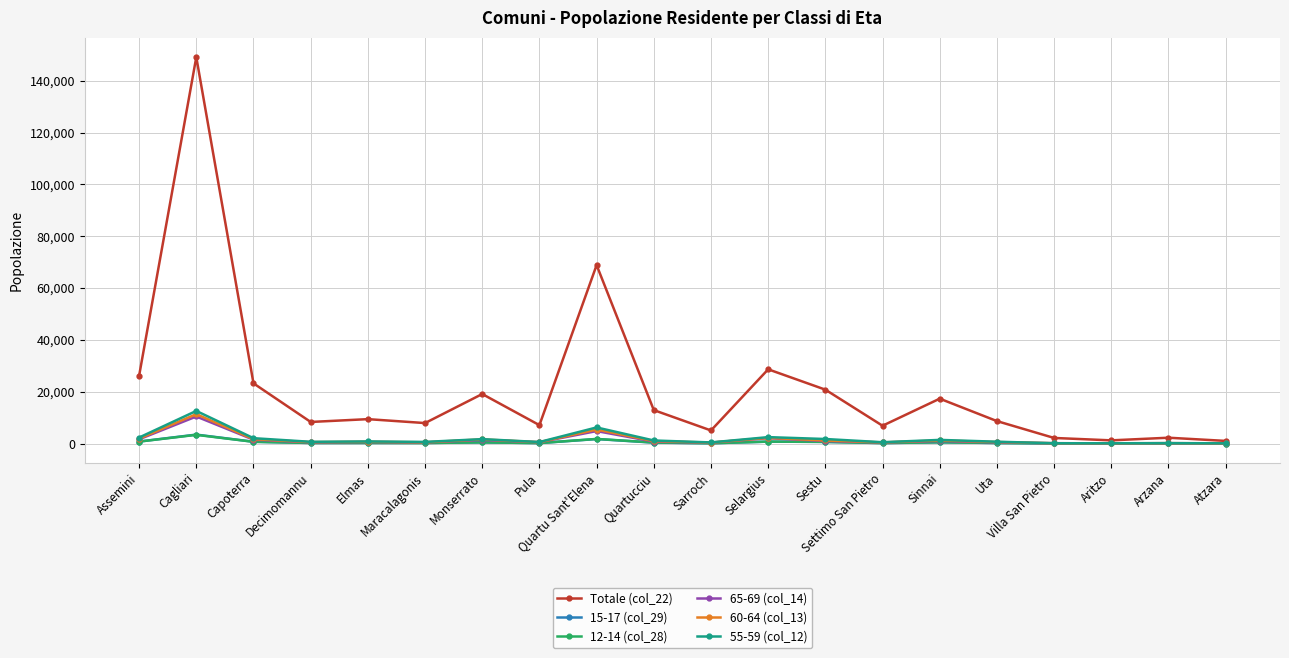

How many data points in Totale (col_22) are less than 9424?

10